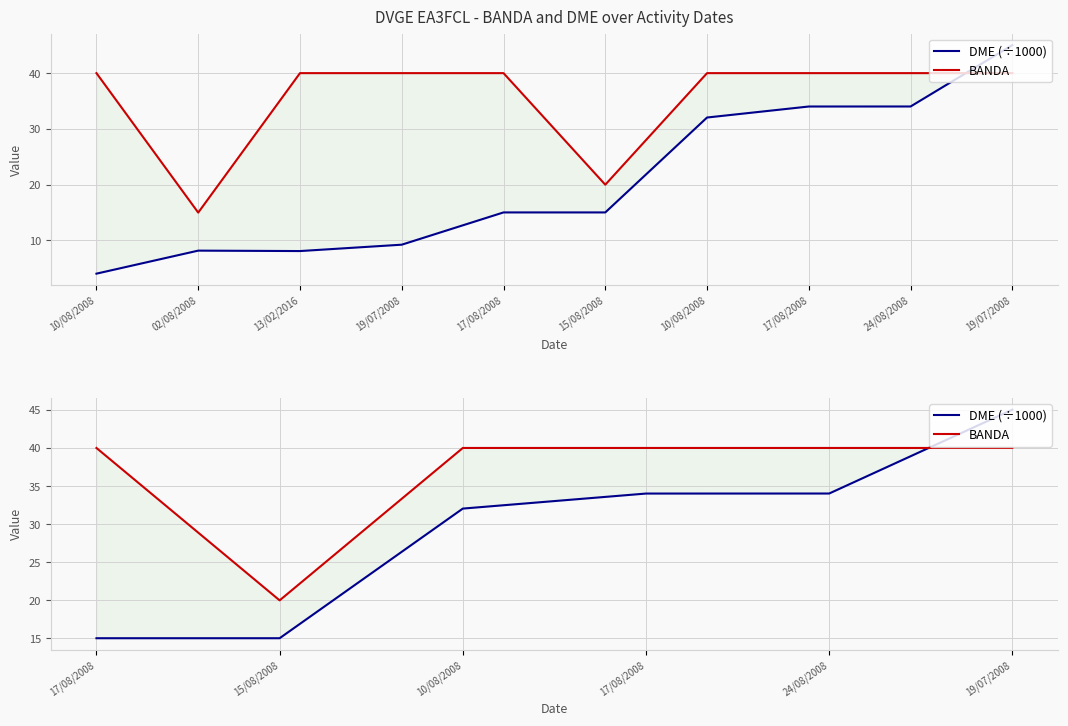

What are all the series names shown in the legend?

DME (÷1000), BANDA